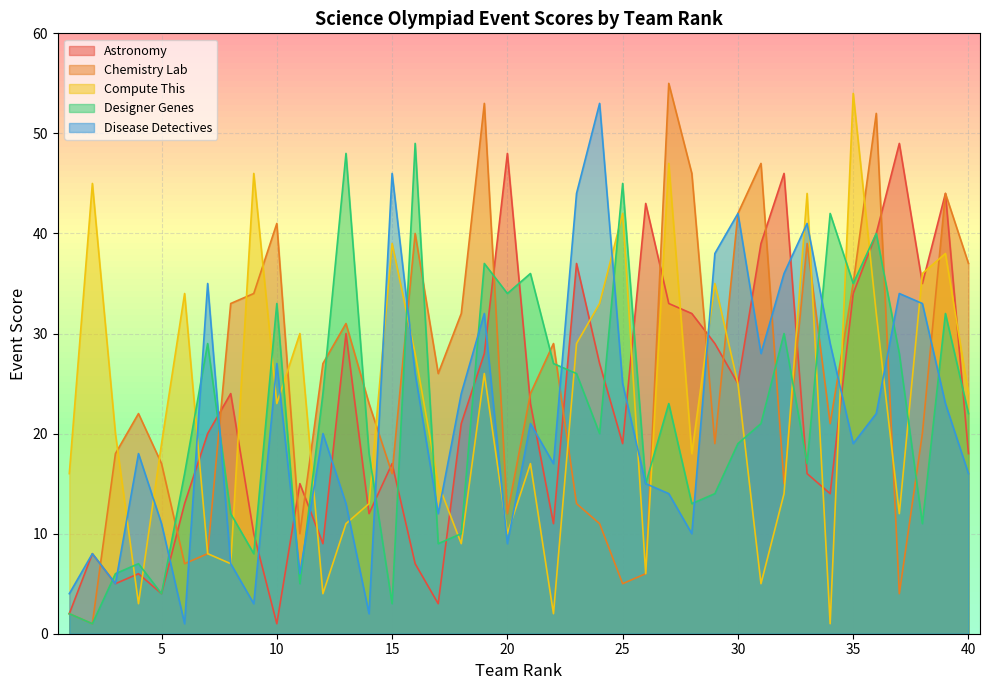

What is the value of the Compute This point at the 26th from the left?

6